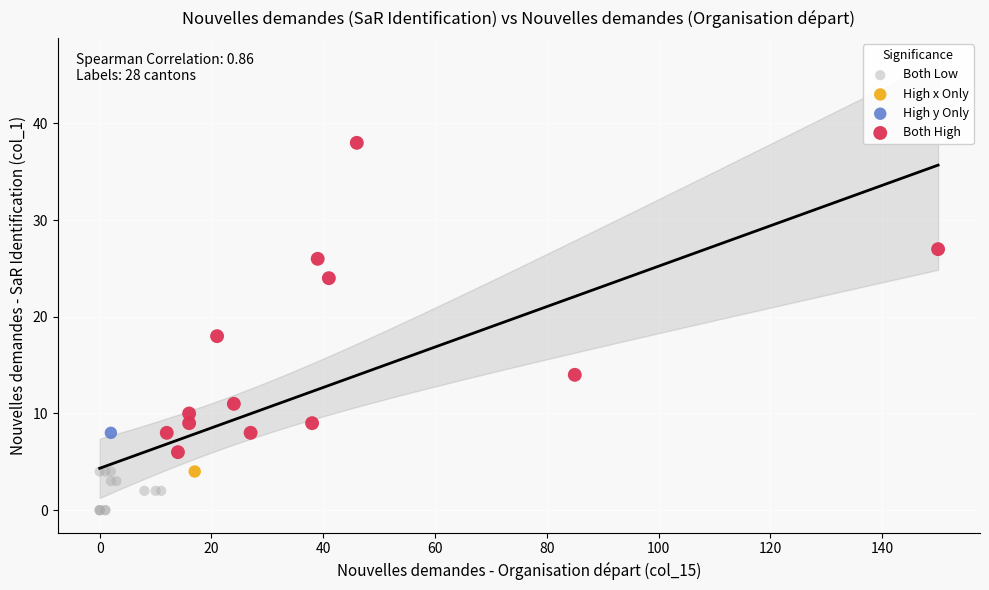

Which series reaches the maximum Y coordinate?

Both High